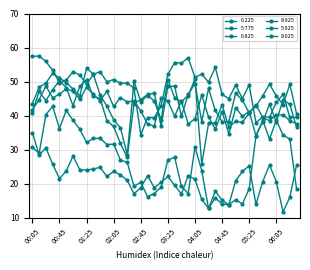

How many distinct data groups are displayed?

6